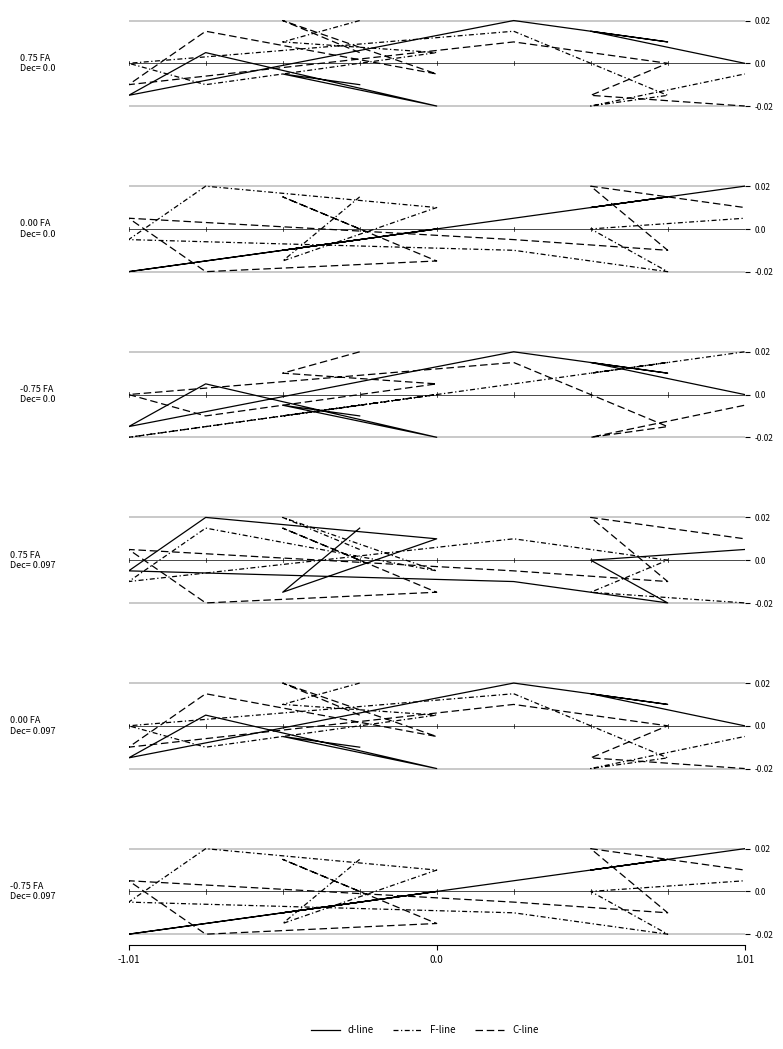

Is it true that F-line equals -0.0 at 6?

False